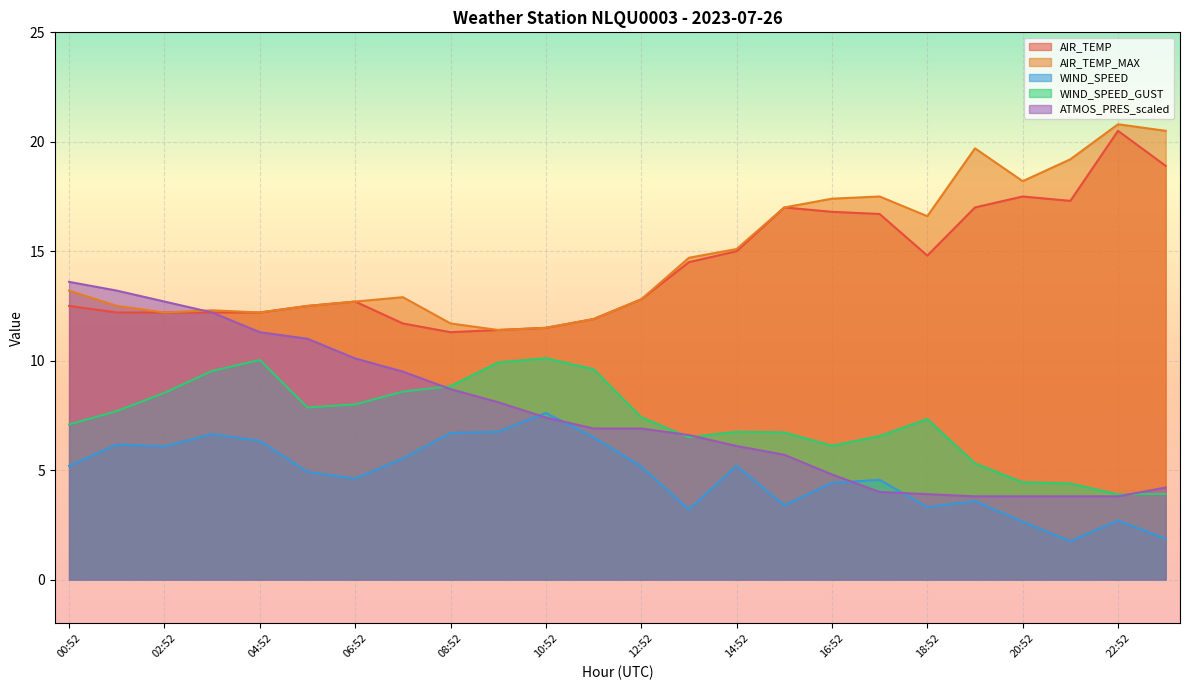

What is the label of the 8th point from the left?

07:52